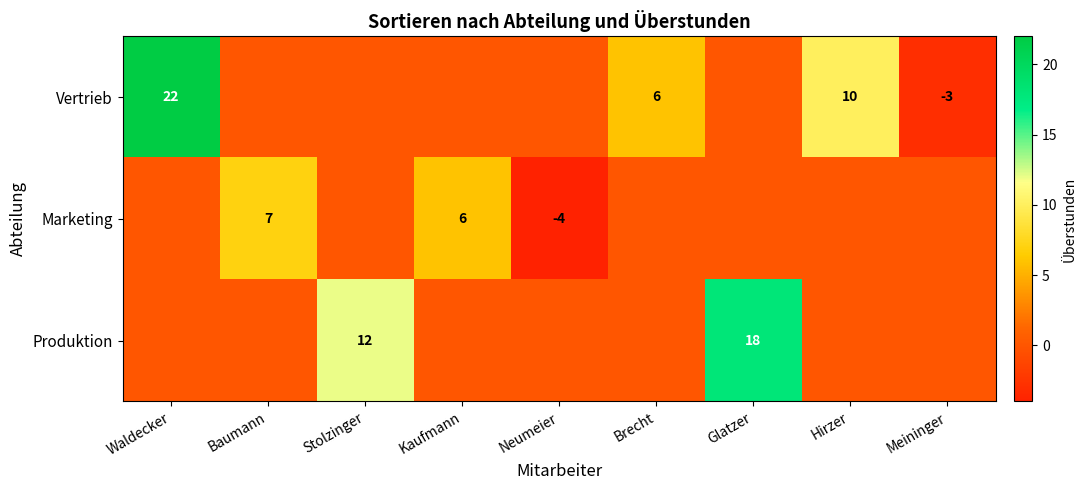

Is it true that Marketing equals -4 at Neumeier?

True